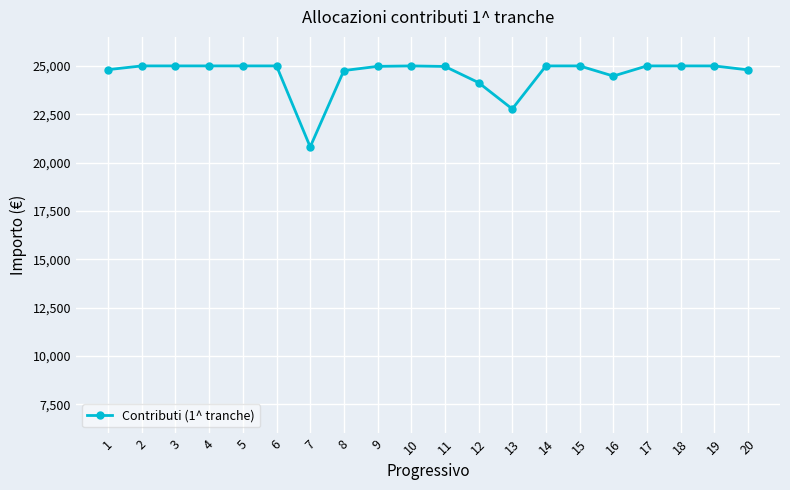

What is the sum of all values?

491507.1